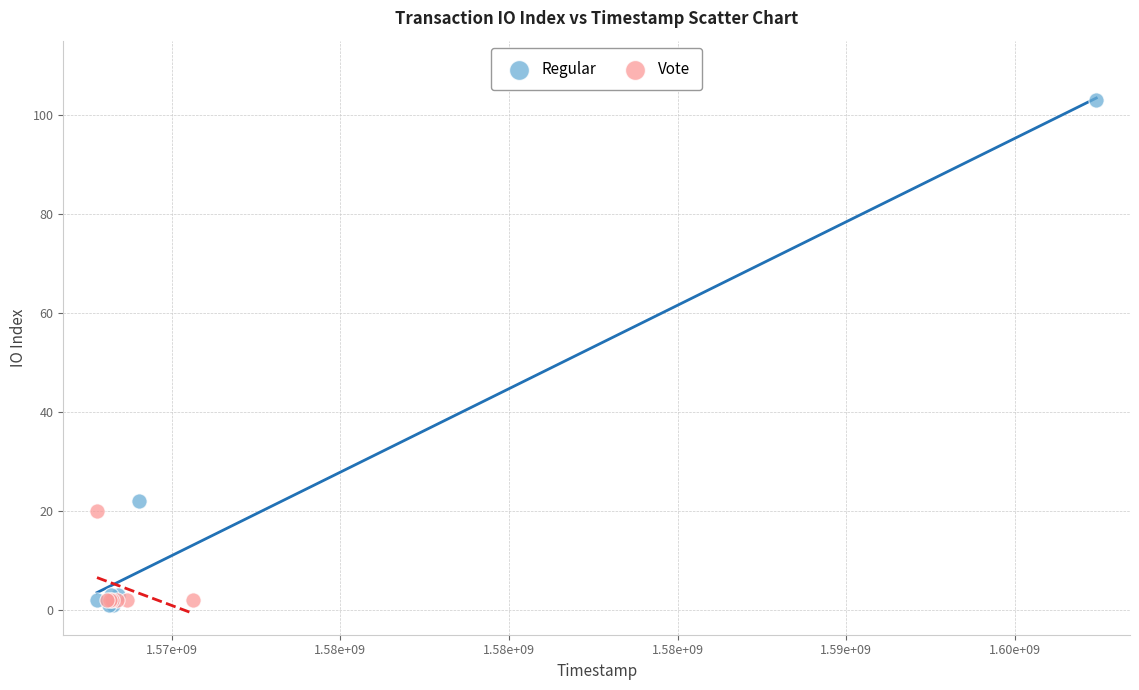

Which series contains the lowest Y value?

Regular